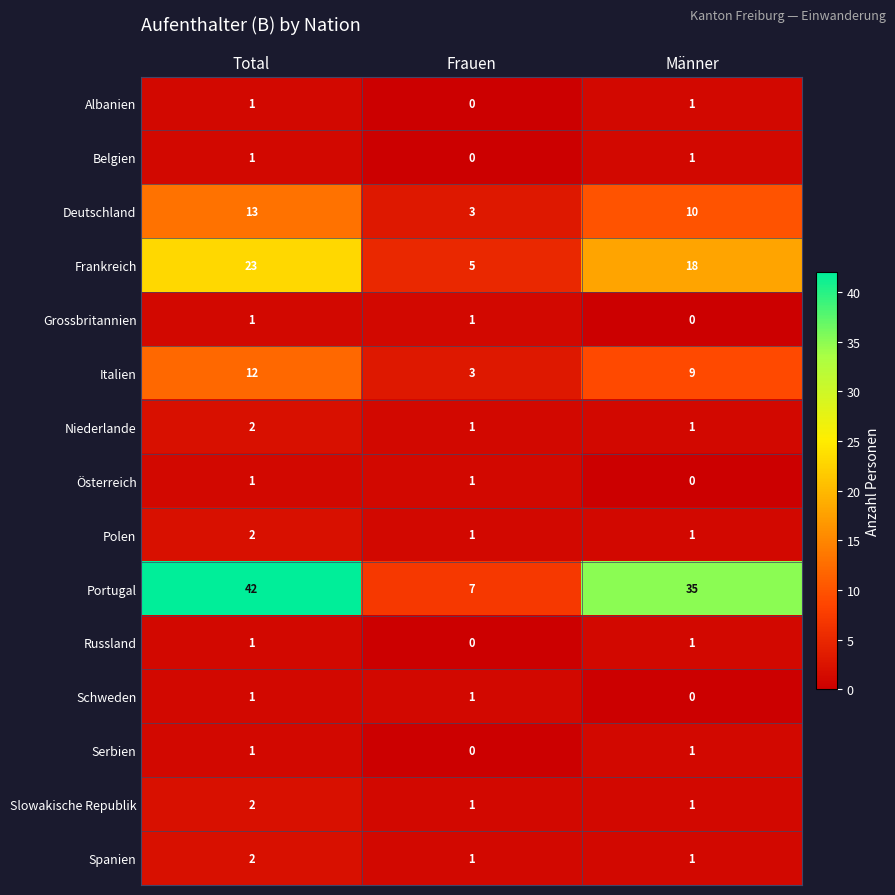

Between Total and Männer, which series saw the biggest shift?

Portugal